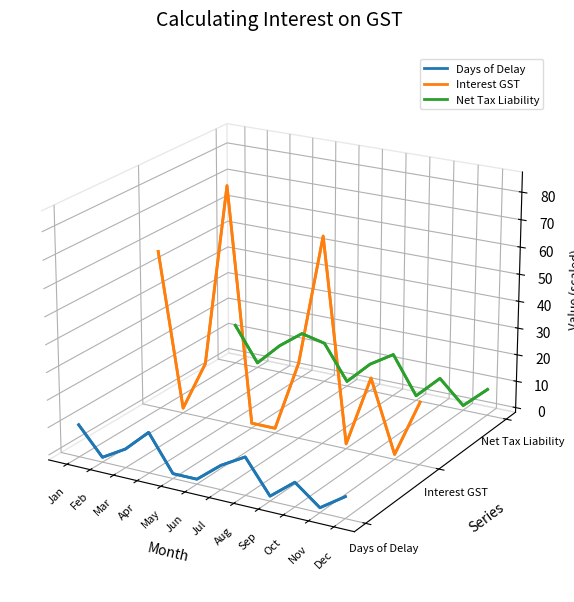

Rank the series by their maximum value, from highest to lowest.

Interest GST, Net Tax Liability, Days of Delay